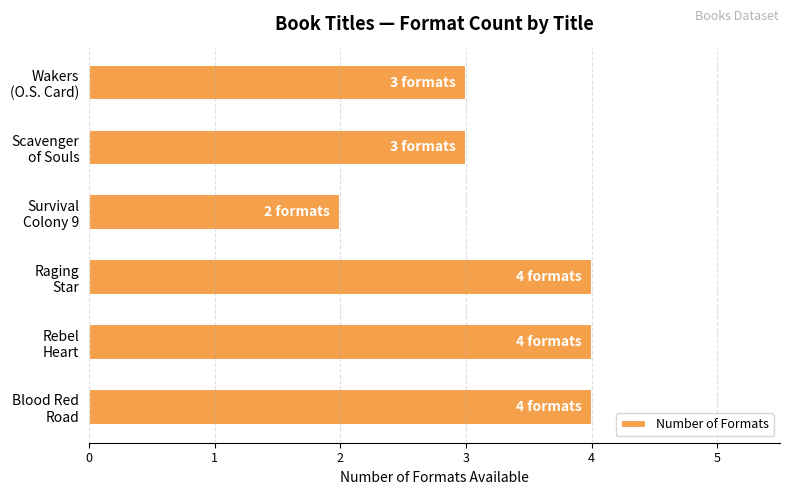

What is the greatest value displayed?

4